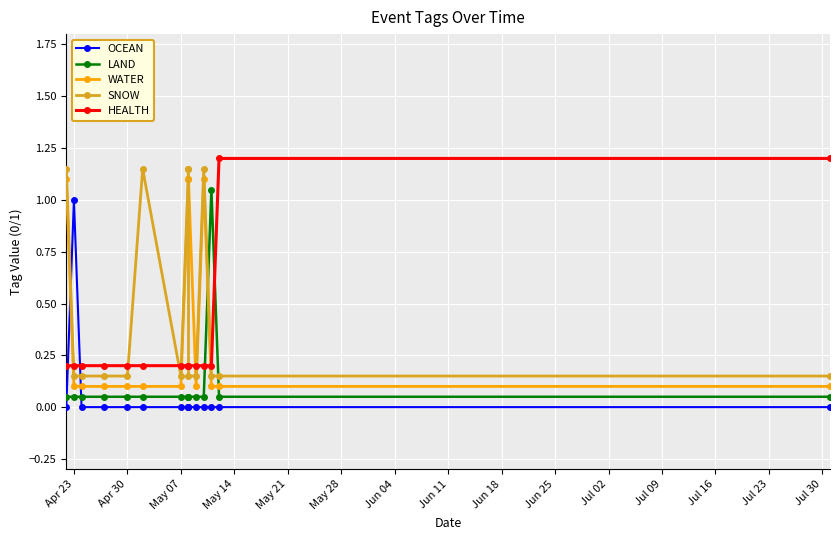

What are all the series names shown in the legend?

OCEAN, LAND, WATER, SNOW, HEALTH